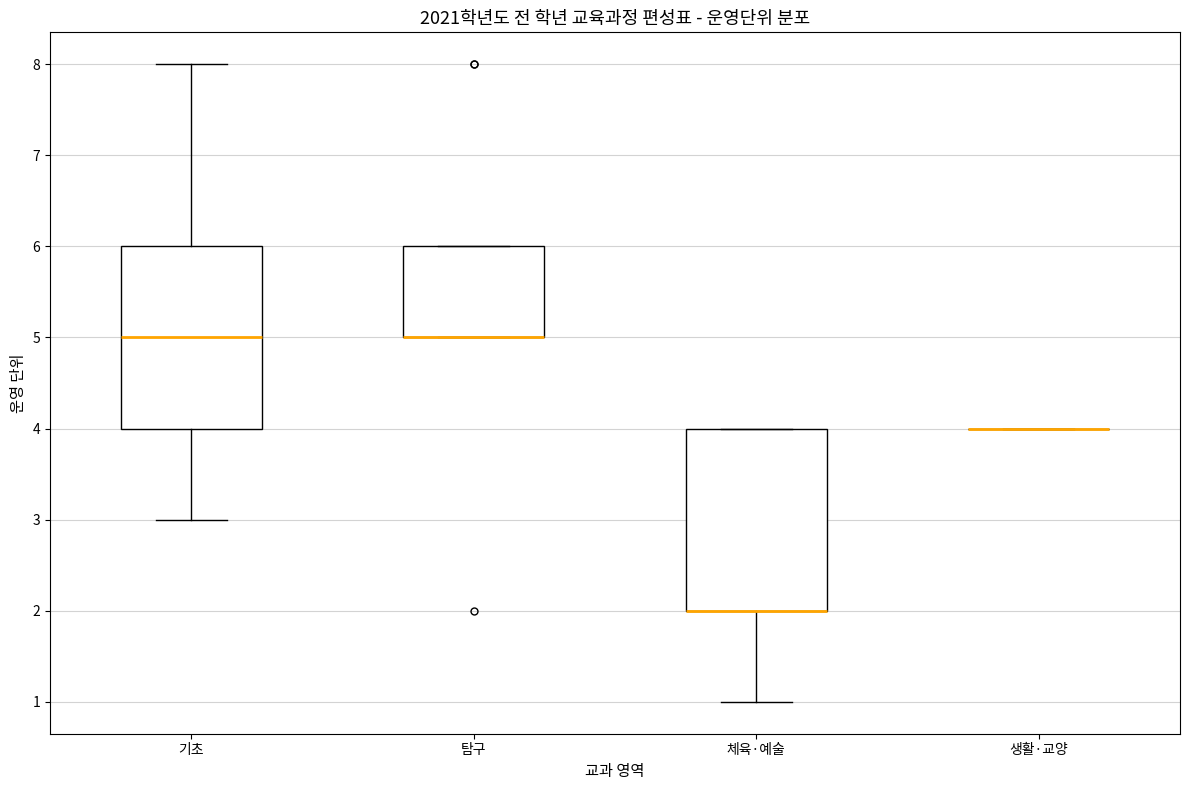

Reading left to right, read every box against the y-axis: the position of its median line, the range the box covers, and the ends of its whiskers. The values are not printed on the chart, so give them approximately, as read against the axis.

기초: median 5, box 4 to 6, whiskers 3 to 8
탐구: median 5 (drawn on the box's lower edge), box 5 to 6, whiskers 5 to 6
체육·예술: median 2 (drawn on the box's lower edge), box 2 to 4, whiskers 1 to 4
생활·교양: box collapsed to a line at 4, whiskers 4 to 4